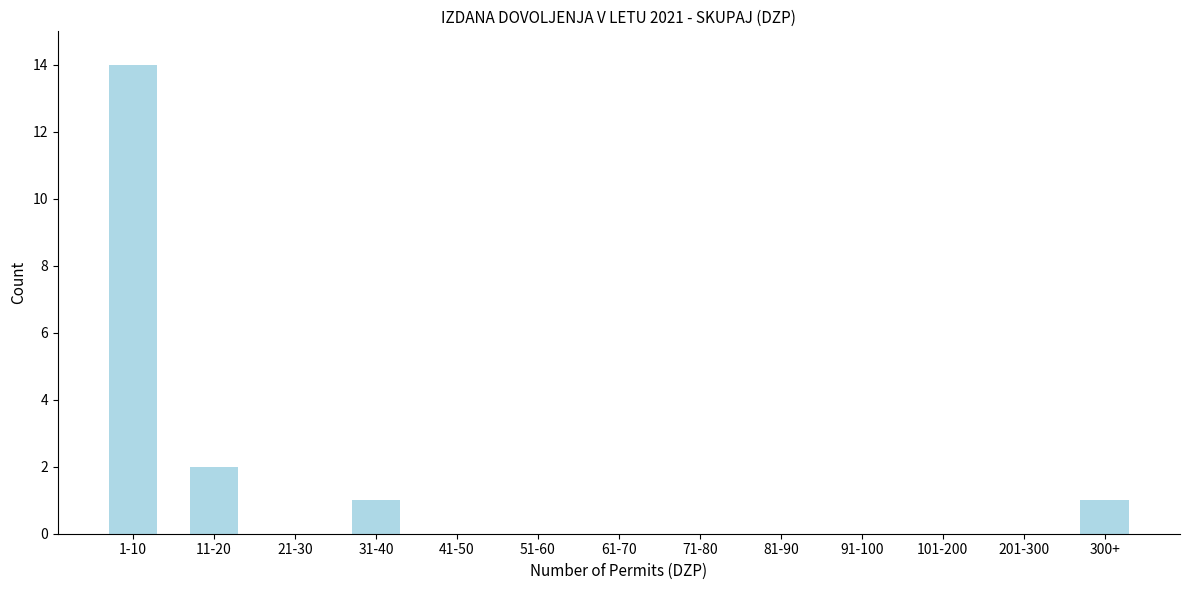

Reading left to right, extract all data points from this chart.

1-10=14	11-20=2	21-30=0	31-40=1	41-50=0	51-60=0	61-70=0	71-80=0	81-90=0	91-100=0	101-200=0	201-300=0	300+=1